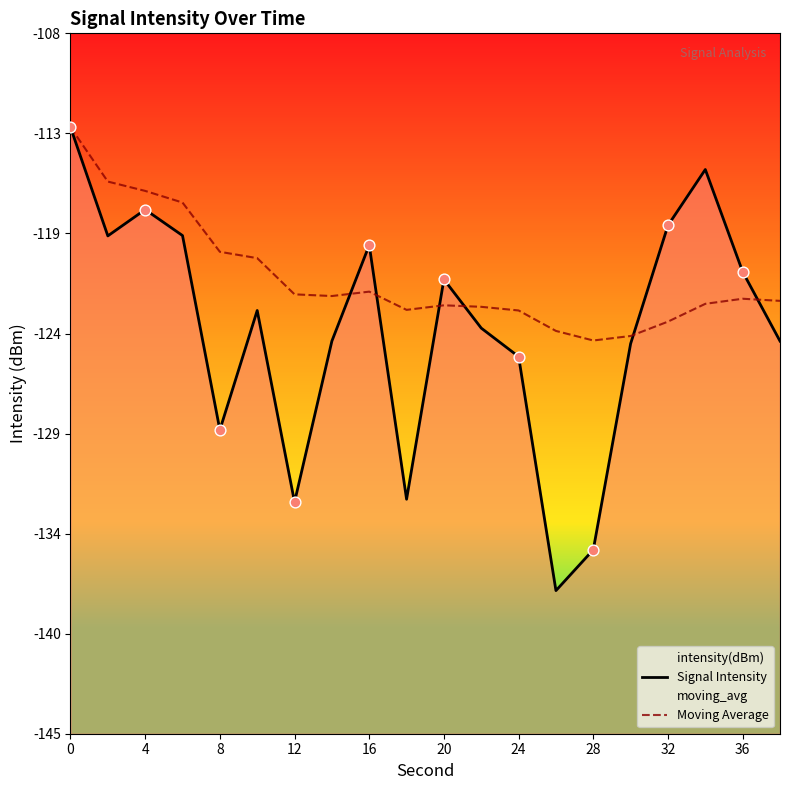

Which series contains the highest Y value?

Signal Intensity